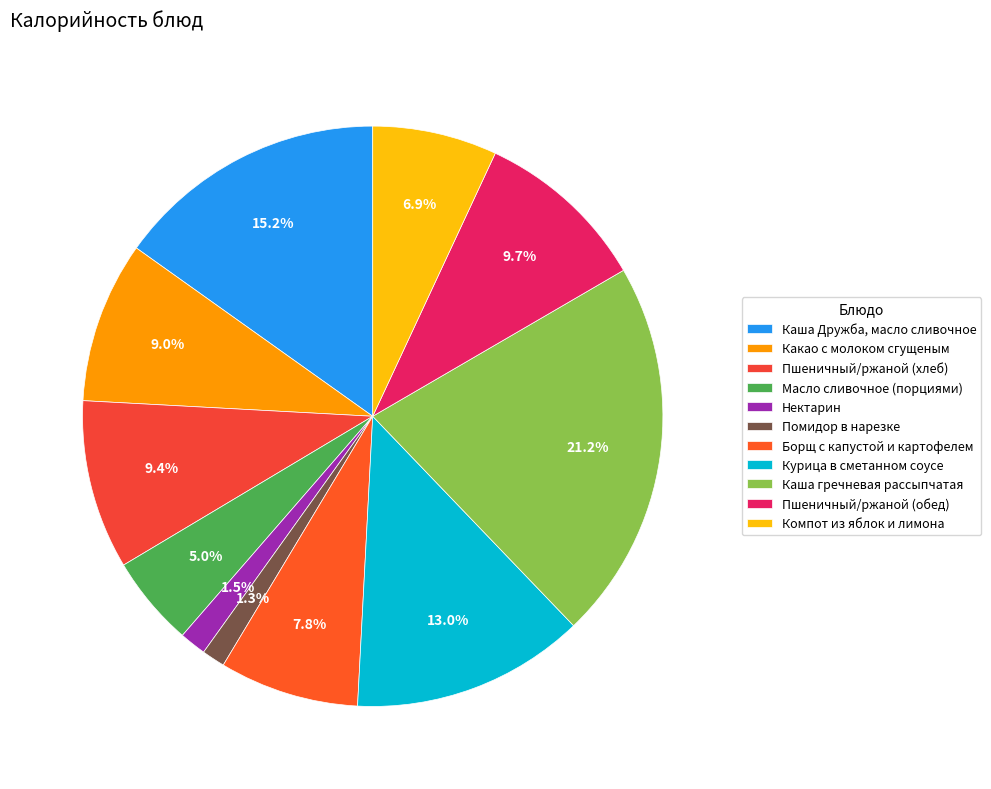

True or false: Компот из яблок и лимона accounts for 1% of the total.

False